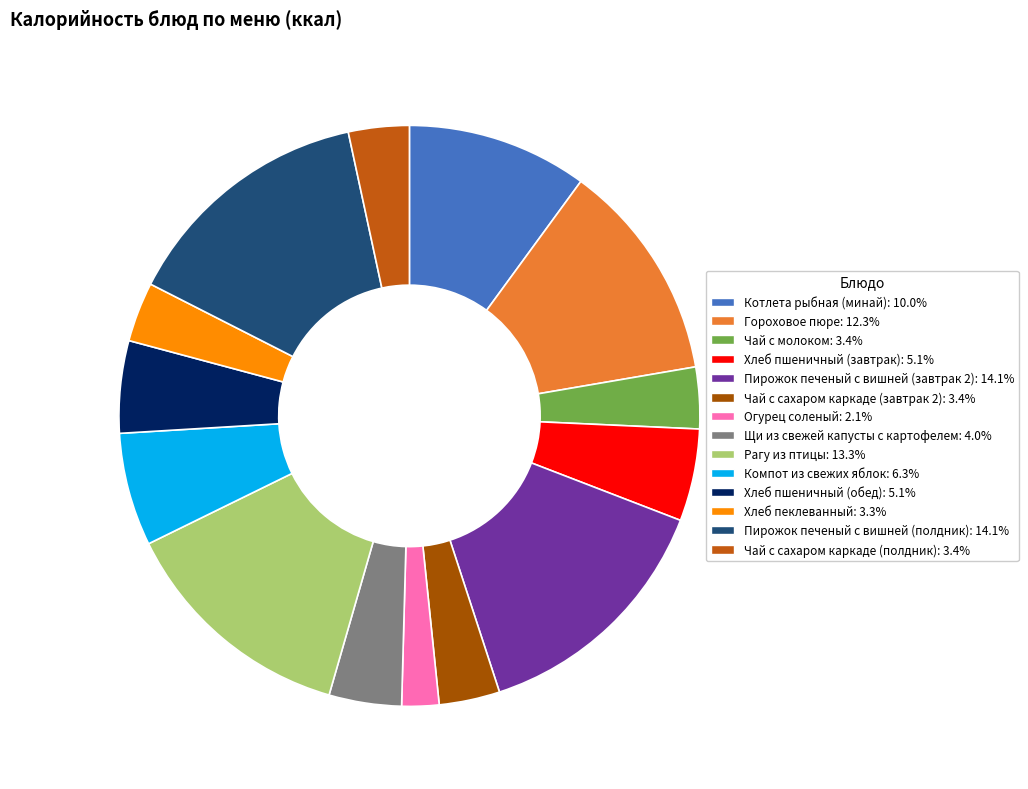

What percentage is the Компот из свежих яблок slice, to the nearest percent?

6%